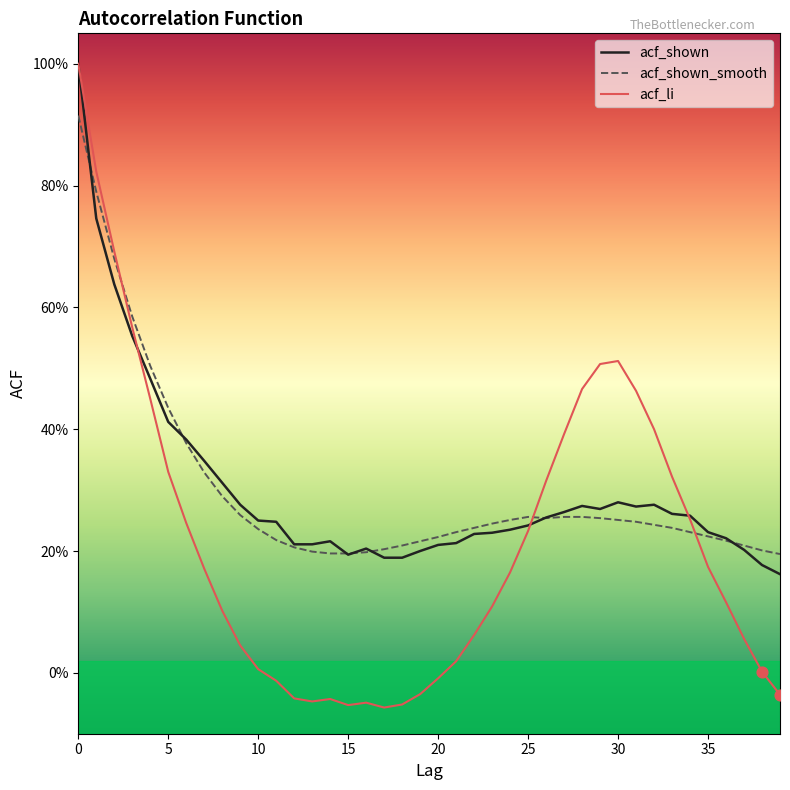

Which series has the largest total across all categories?

acf_shown